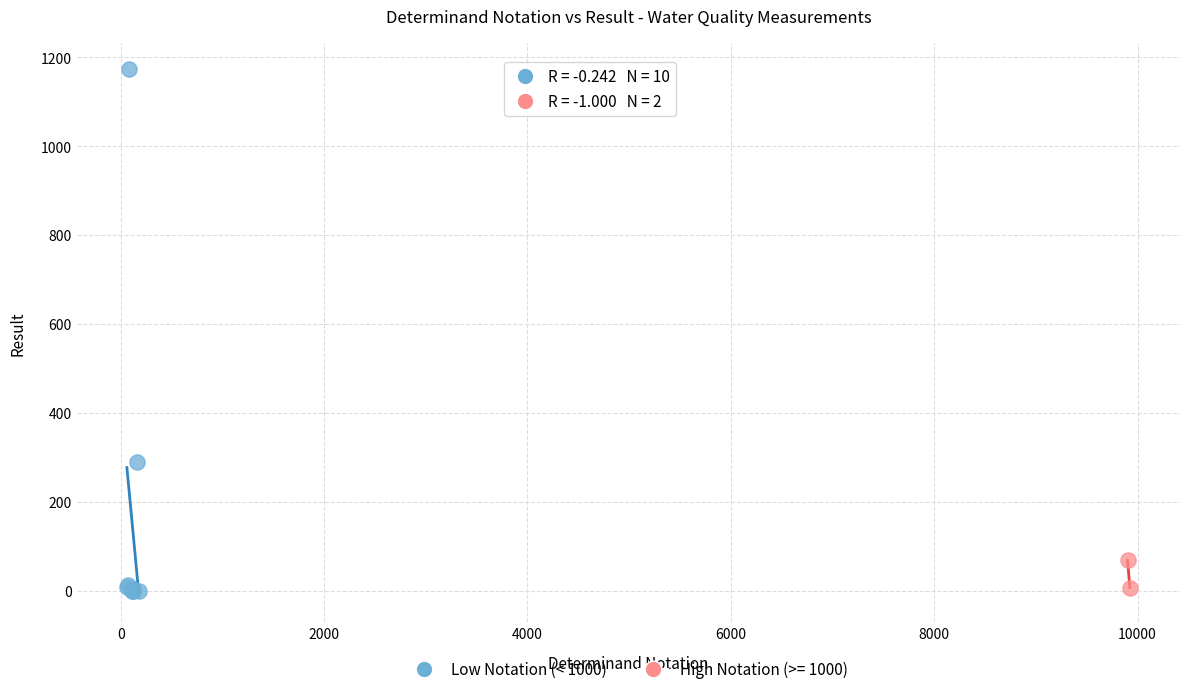

What are all the series names shown in the legend?

Low Notation (< 1000), High Notation (>= 1000)